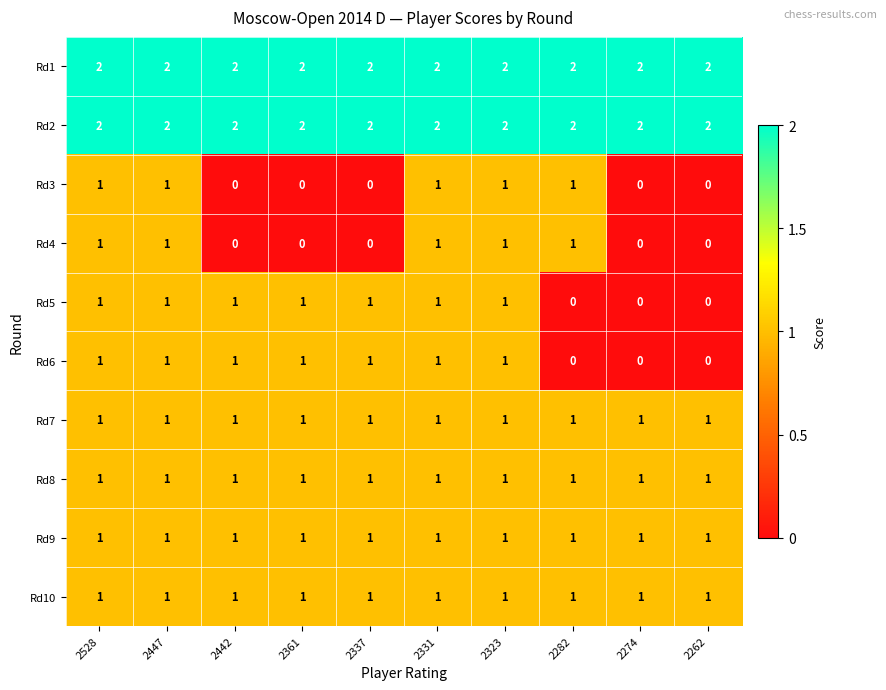

Count the number of categories in the chart.

10